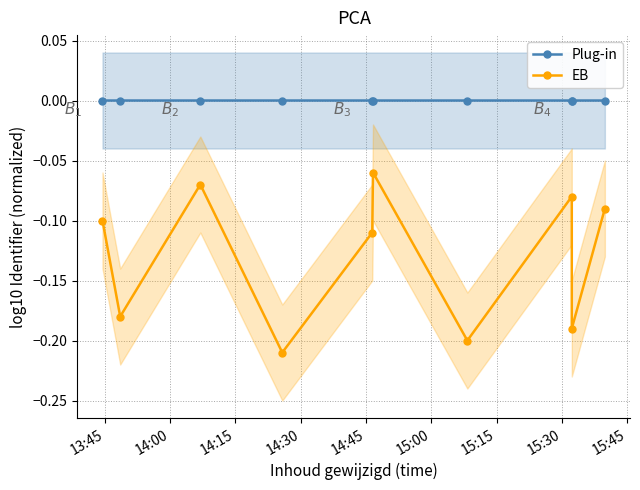

What is the label of the 8th point from the left?

15:30